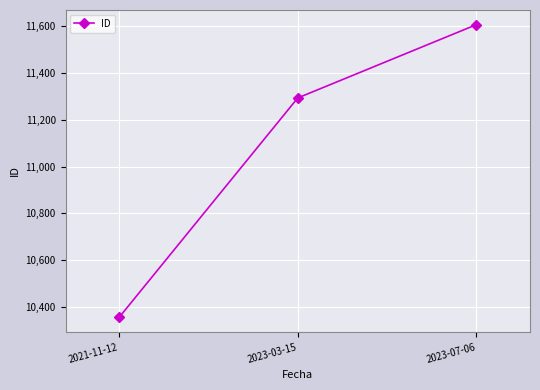

Which label corresponds to the smallest value in the chart?

2021-11-12